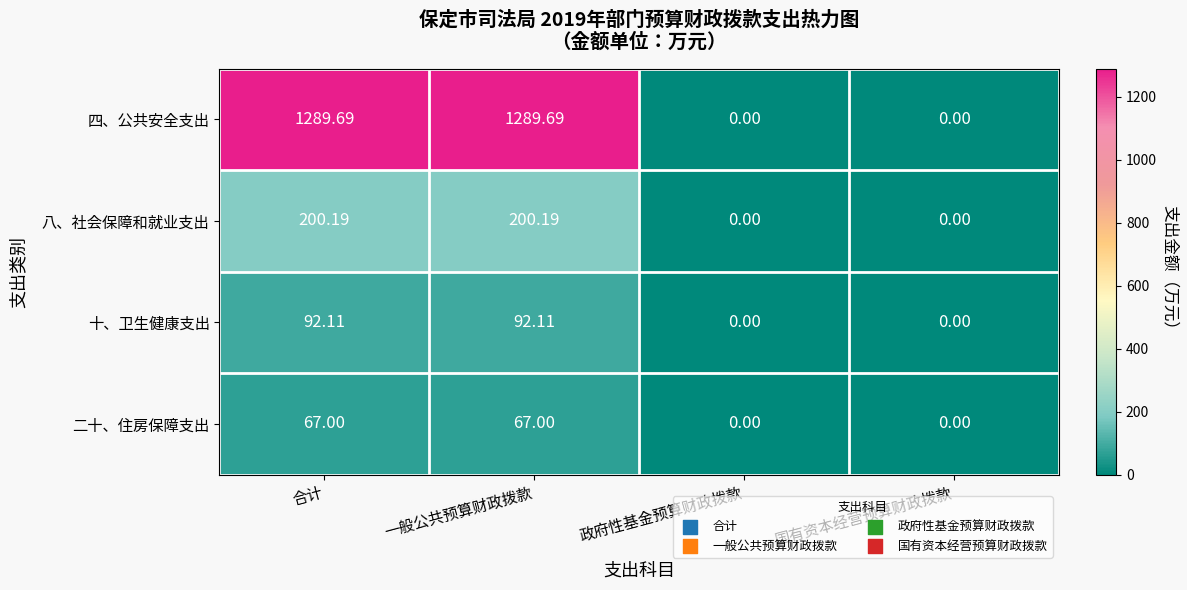

Where does the 四、公共安全支出 series first go above 1289?

合计